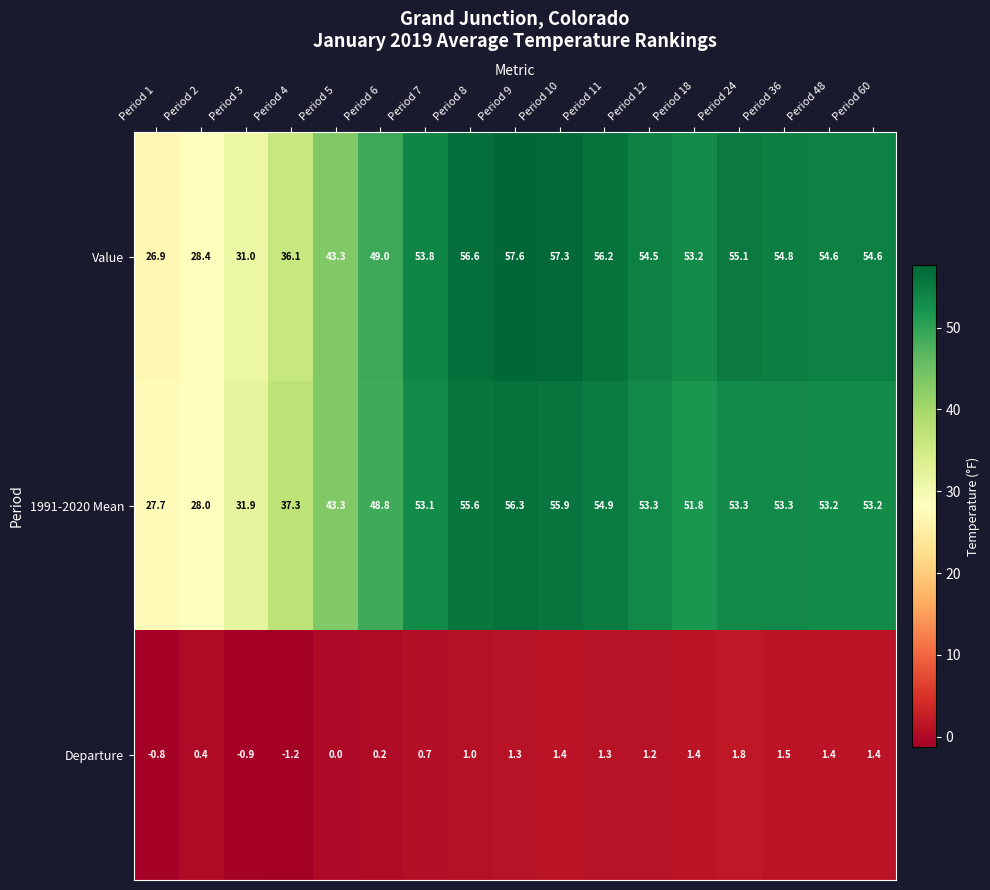

What is the spread (max minus min) of values at Period 18?

51.8